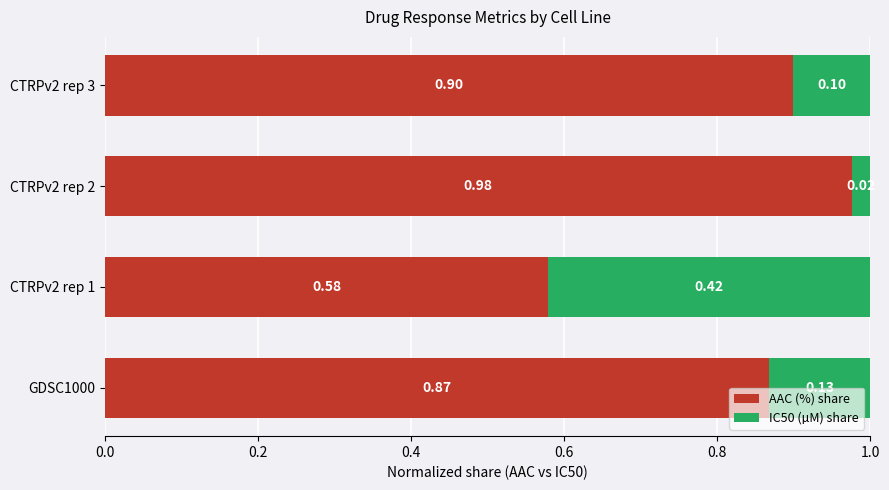

What are all the series names shown in the legend?

AAC (%) share, IC50 (µM) share